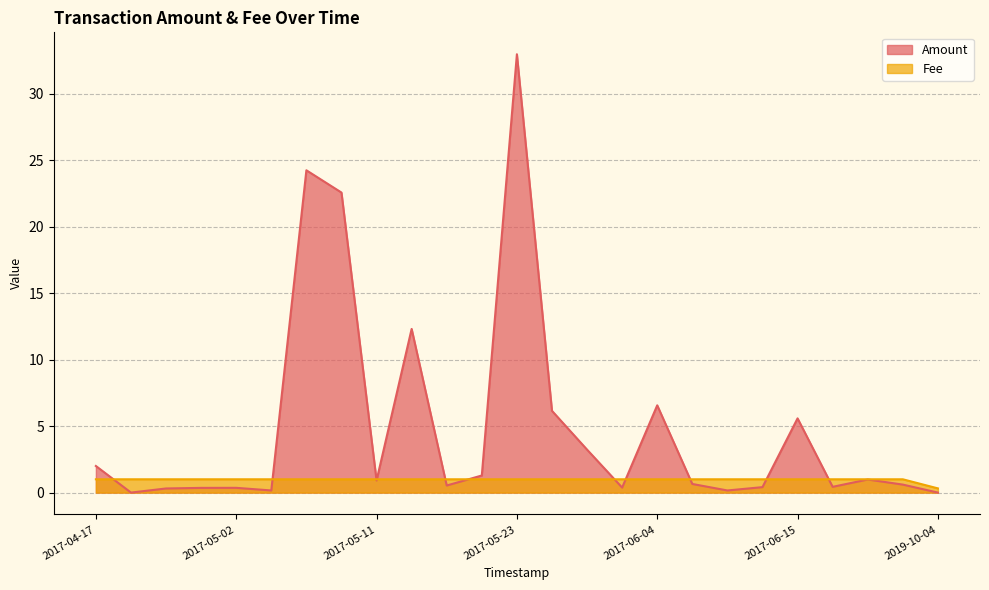

How many data points does each series have?

25